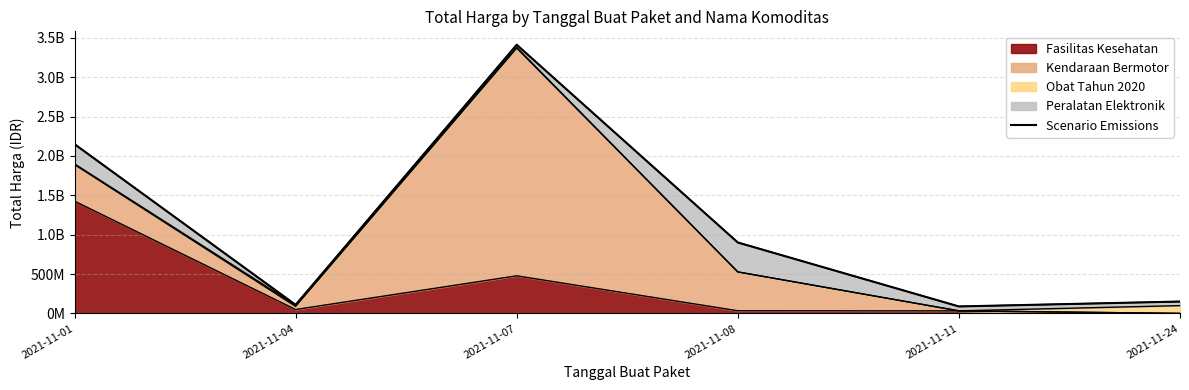

What is the value of the 1st point from the left?

2149400000